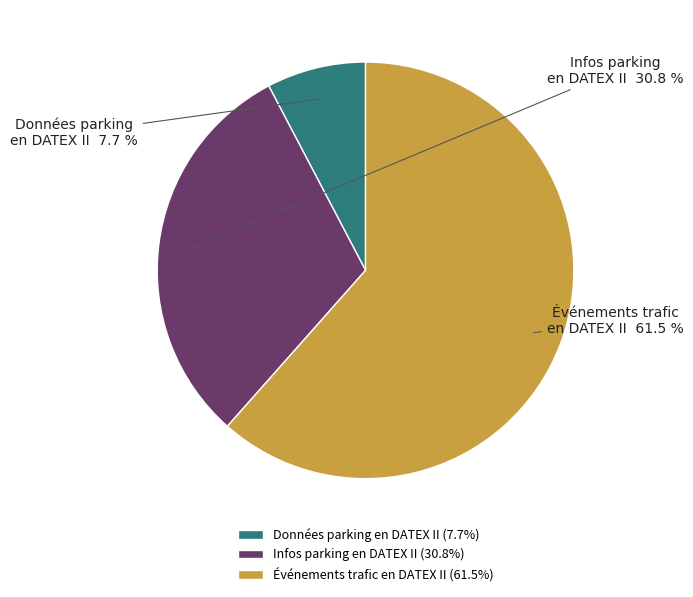

To the nearest percent, what is the combined percentage of Événements trafic en DATEX II and Données parking en DATEX II?

69%